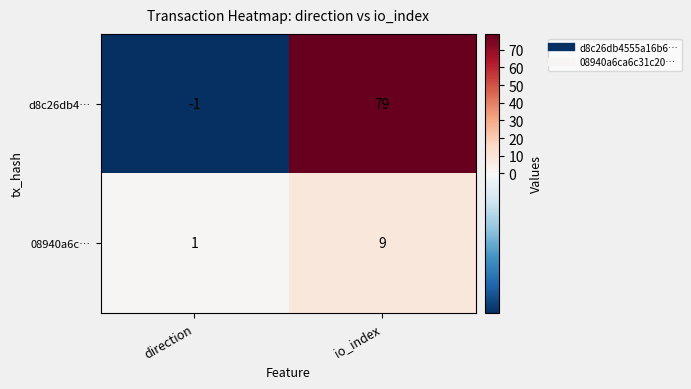

True or false: d8c26db4… has a value of 128 at io_index.

False